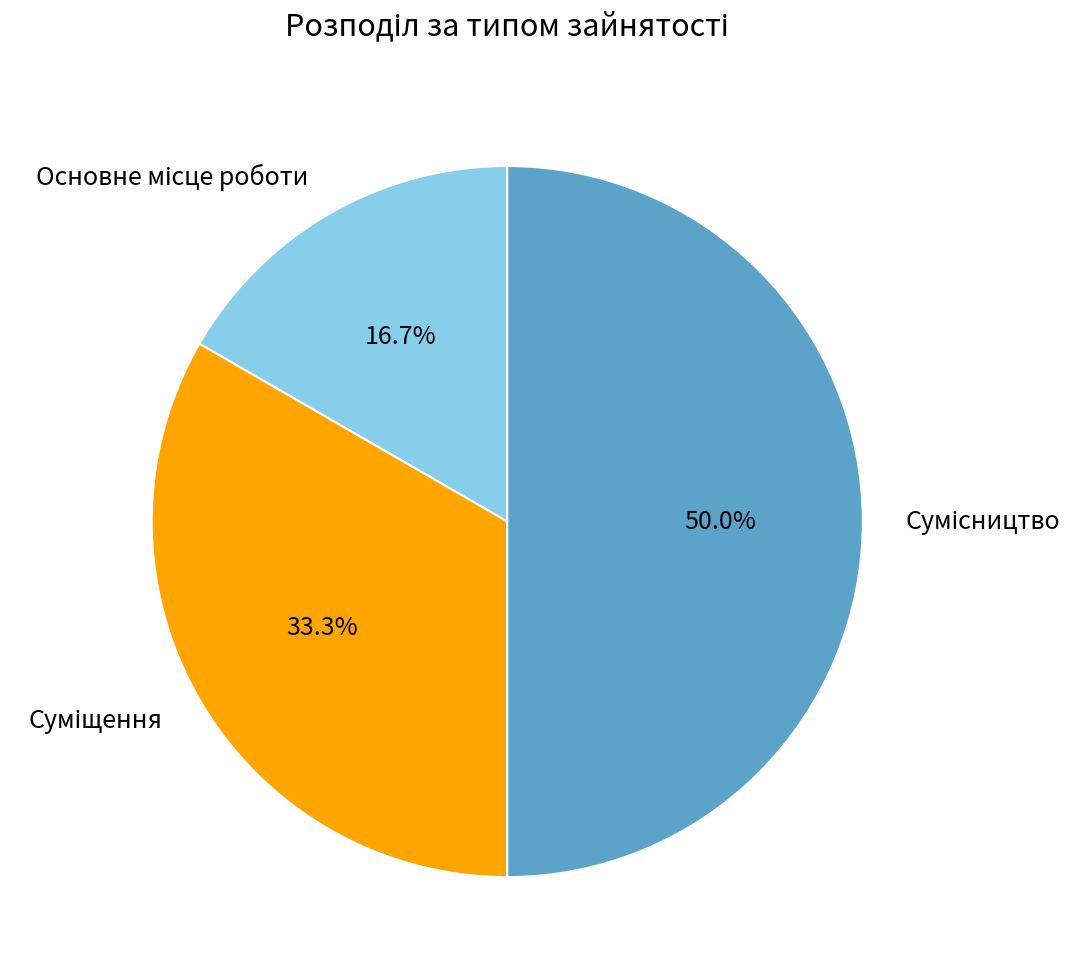

To the nearest percent, what is the average slice percentage?

33%